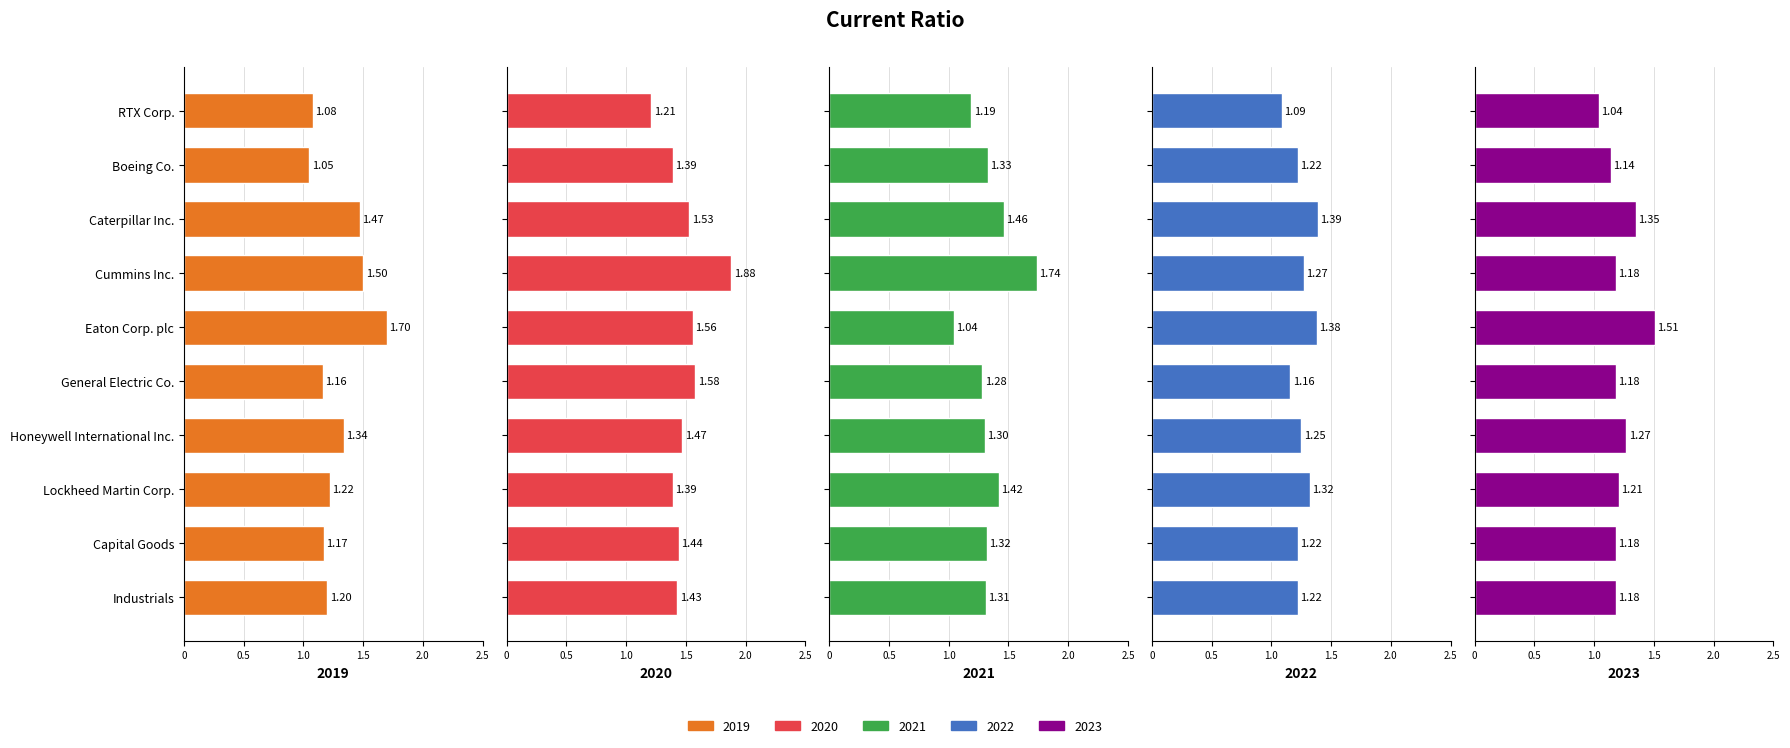

Which label corresponds to the largest value in the chart?

Cummins Inc.